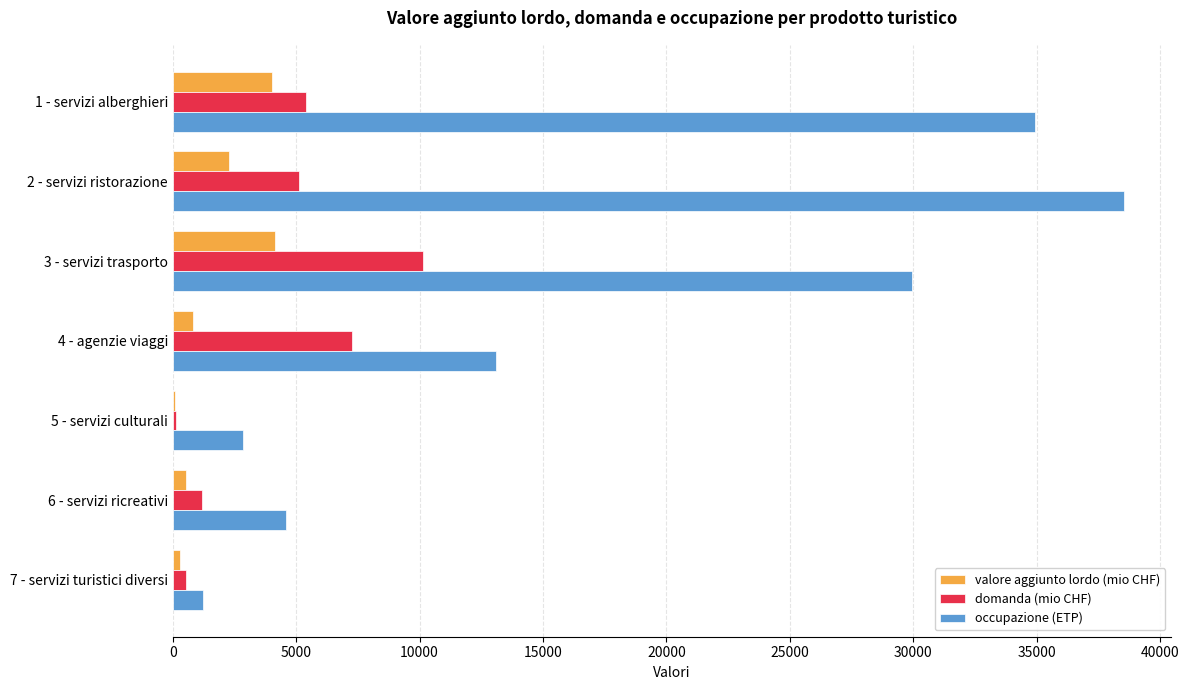

At which category does the chart reach its peak across all series?

2 - servizi ristorazione